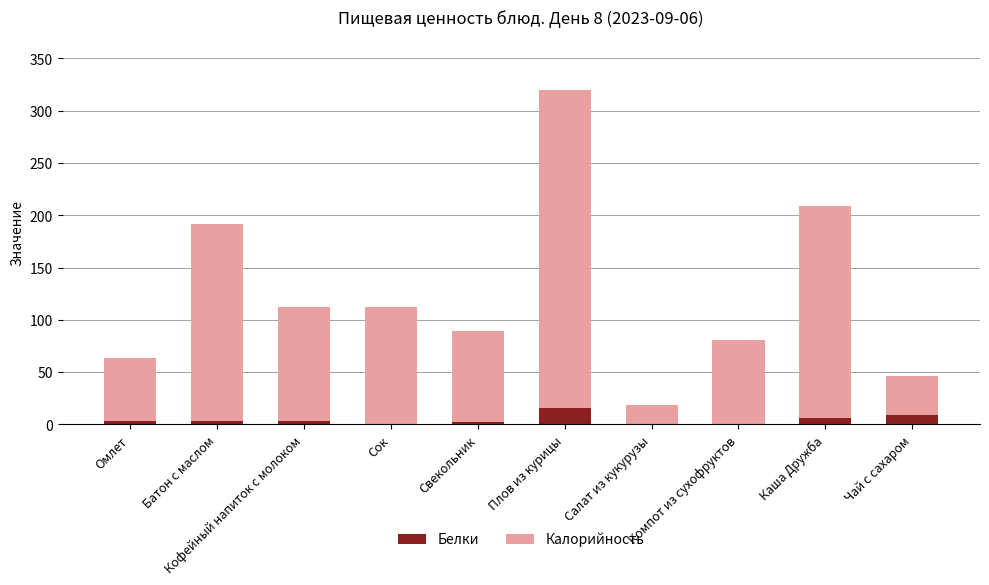

At which category is the sum across all series the highest?

Плов из курицы